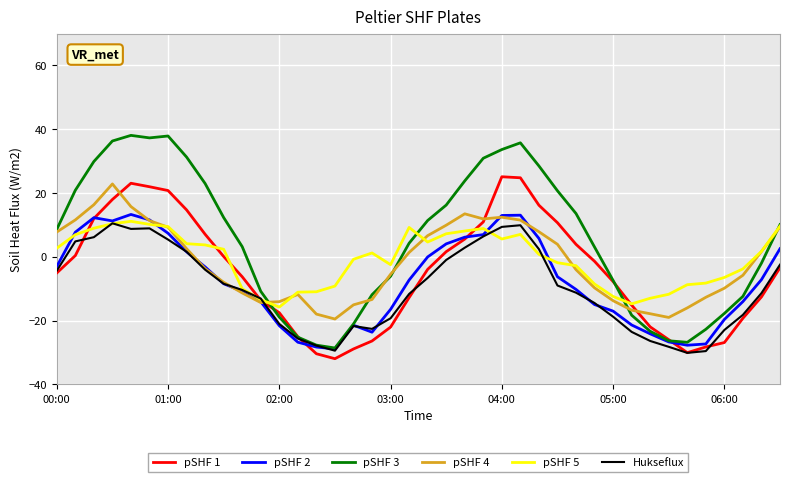

Which series has the largest total across all categories?

pSHF 3